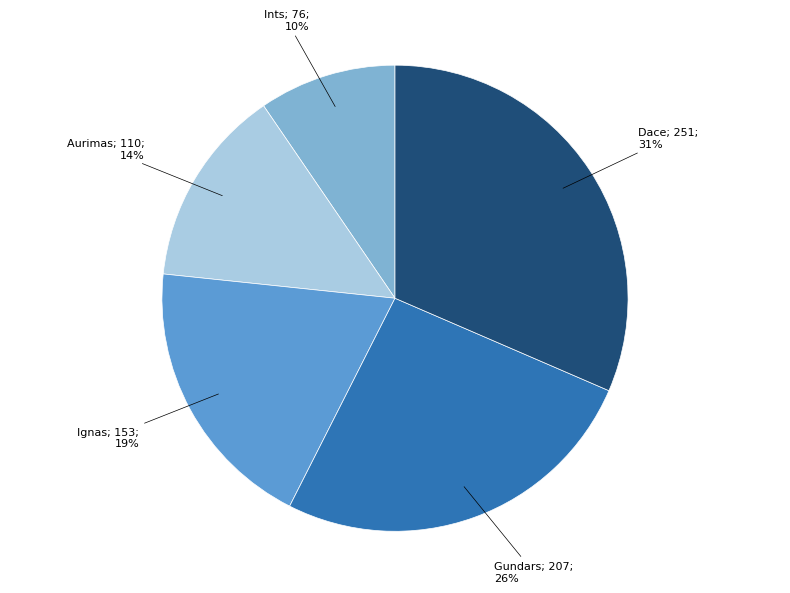

Is there a majority slice in this chart?

No